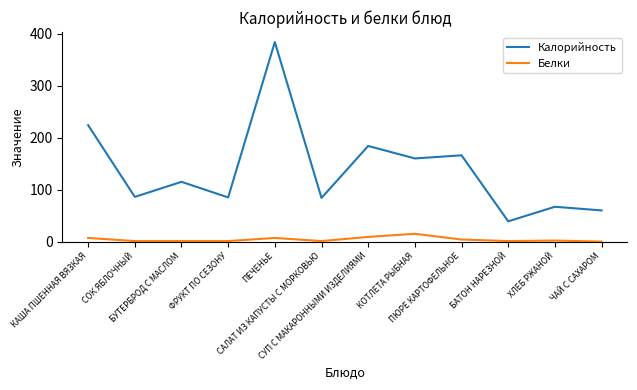

What is the lowest value of the Калорийность series?

39